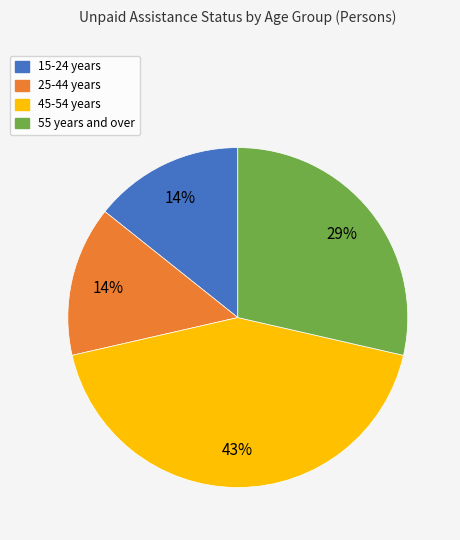

Is there any slice that represents more than half of the pie?

No